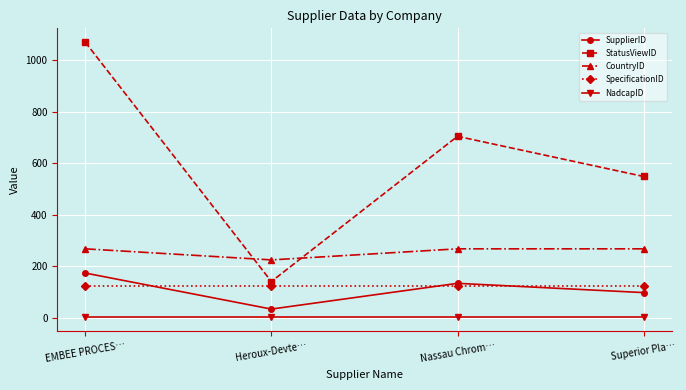

What is the total value across all series at Superior Pla…?

1040